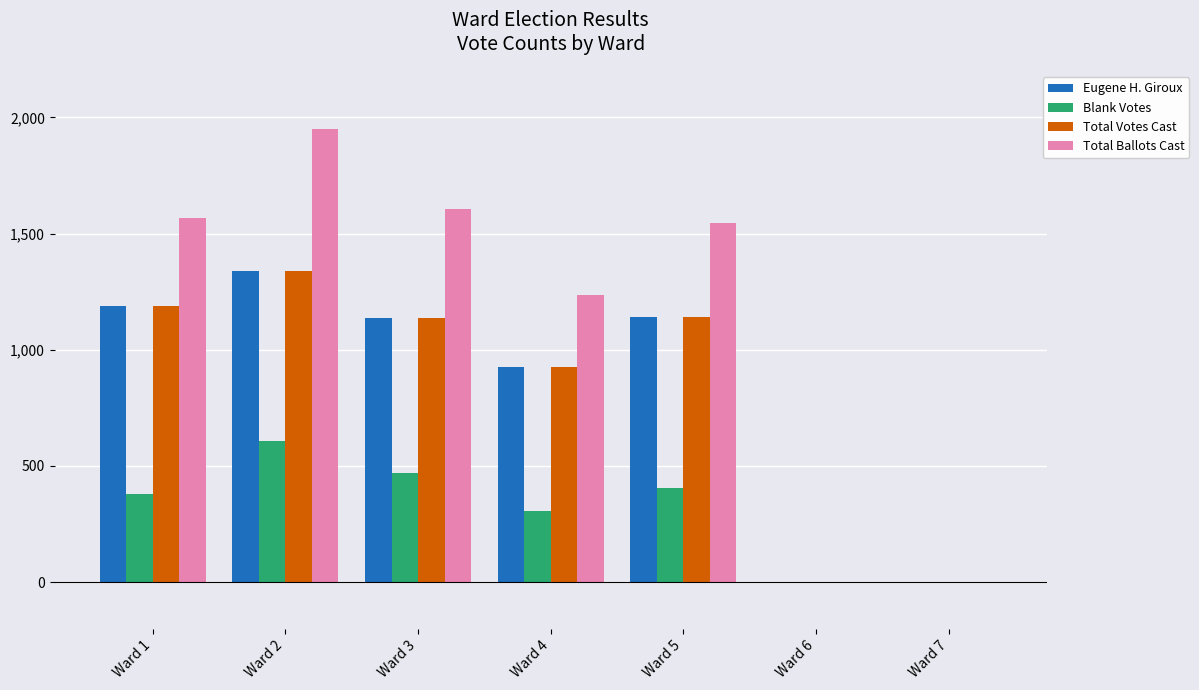

Which series has the largest total across all categories?

Total Ballots Cast